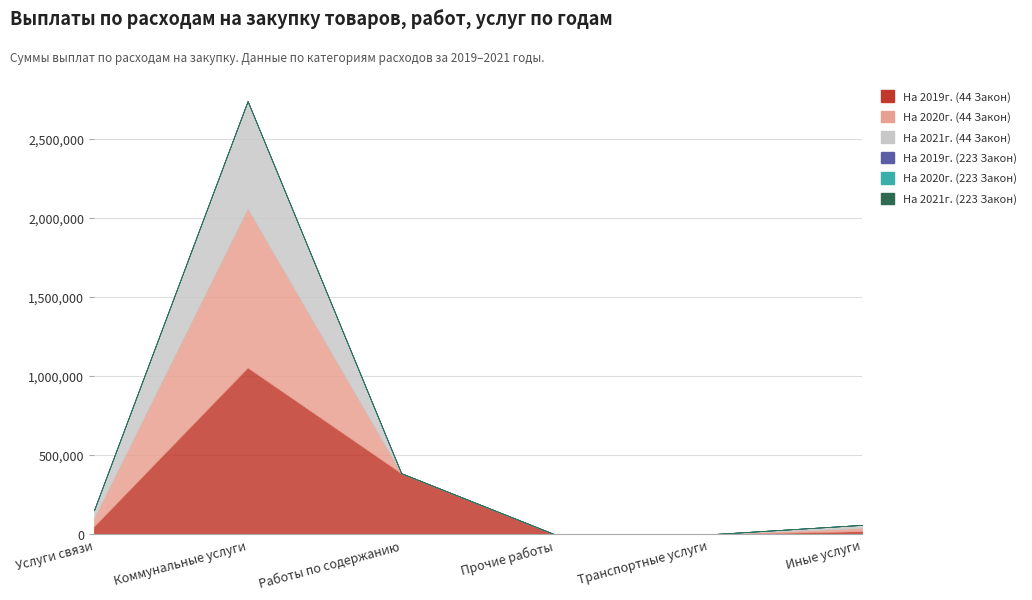

At Работы по содержанию, list the series in order from largest to smallest.

На 2019г. (44 Закон), На 2020г. (44 Закон), На 2021г. (44 Закон), На 2019г. (223 Закон), На 2020г. (223 Закон), На 2021г. (223 Закон)